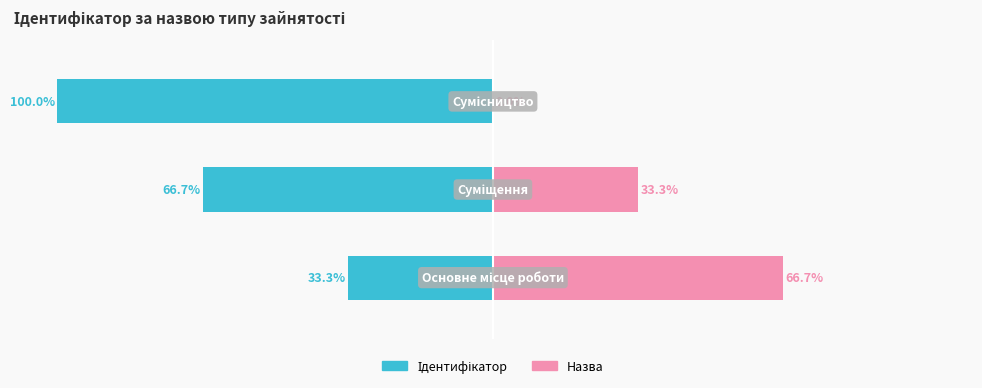

Between 1 and 2, which series saw the biggest shift?

Ідентифікатор